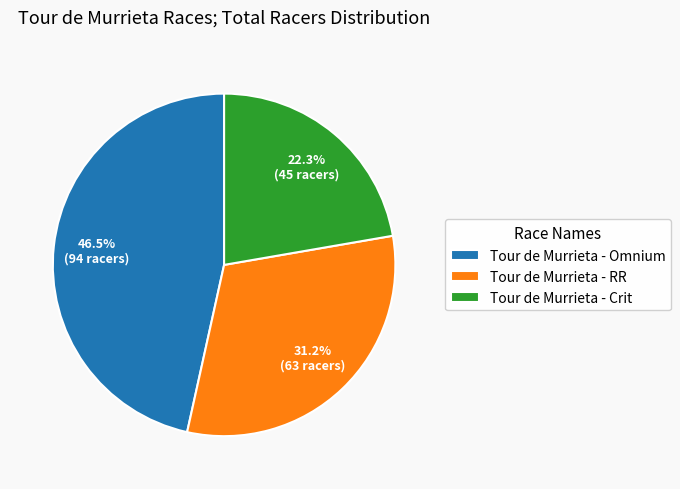

Is there any slice that represents more than half of the pie?

No